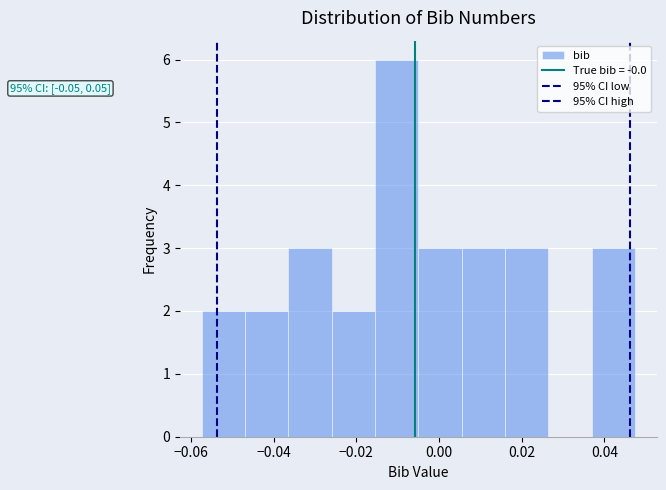

Which range on the x-axis has the tallest bar?

-0.016 to -0.006